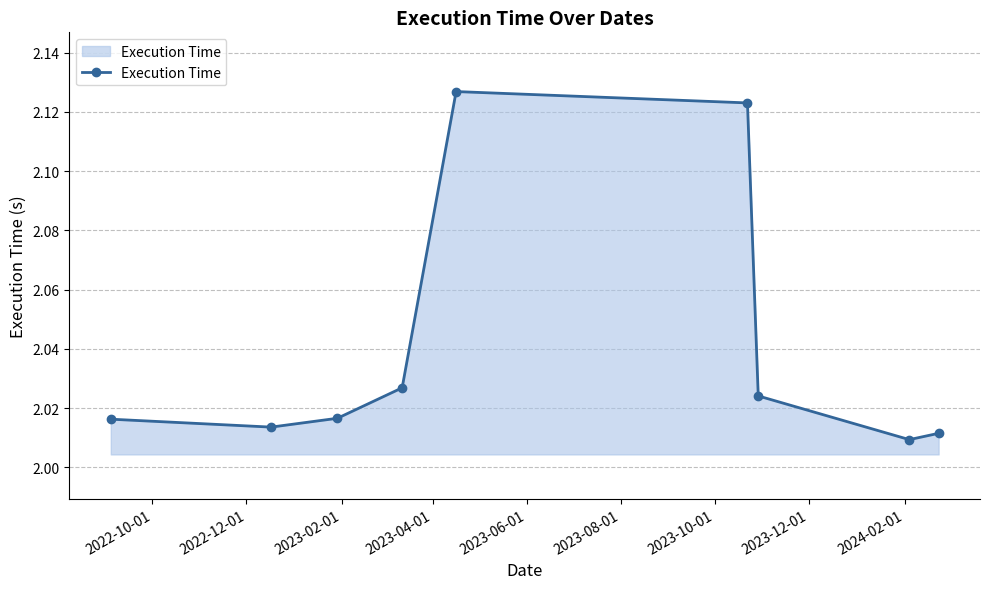

What is the difference between the maximum and second lowest values?

0.1